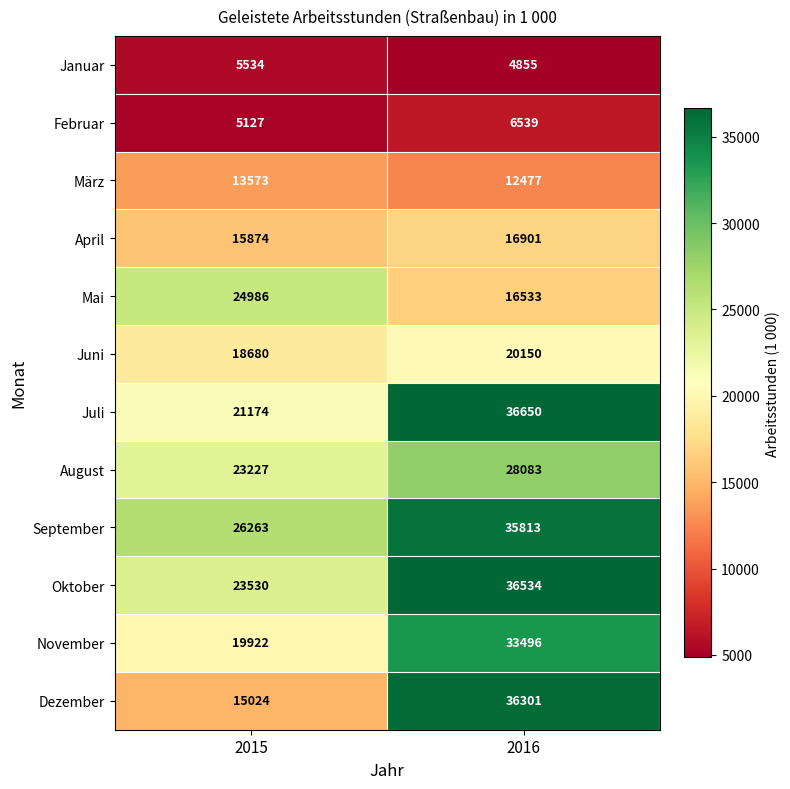

Reading right to left, list all the values displayed in this chart.

Januar: 2016=4855	2015=5534
Februar: 2016=6539	2015=5127
März: 2016=12477	2015=13573
April: 2016=16901	2015=15874
Mai: 2016=16533	2015=24986
Juni: 2016=20150	2015=18680
Juli: 2016=36650	2015=21174
August: 2016=28083	2015=23227
September: 2016=35813	2015=26263
Oktober: 2016=36534	2015=23530
November: 2016=33496	2015=19922
Dezember: 2016=36301	2015=15024